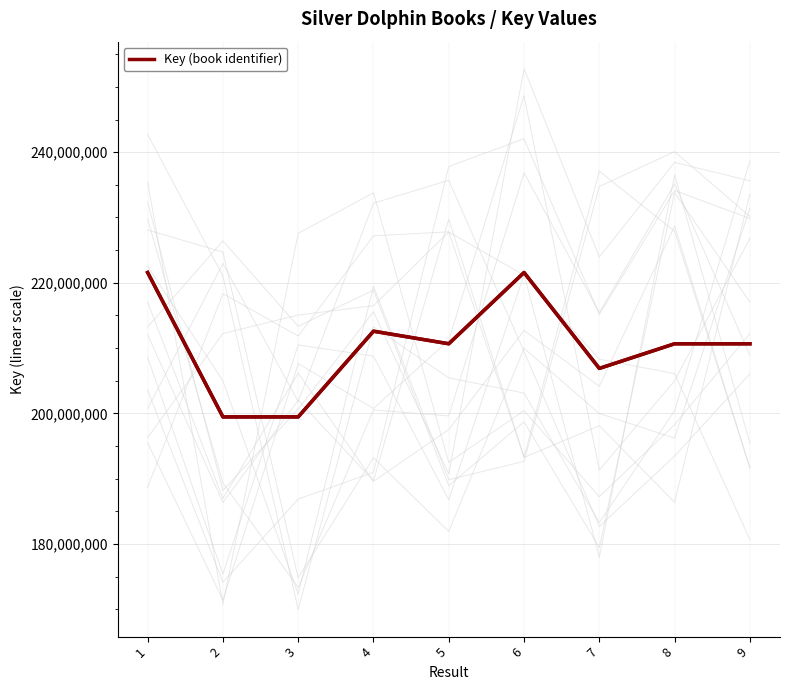

Which category has the highest value across all series?

6